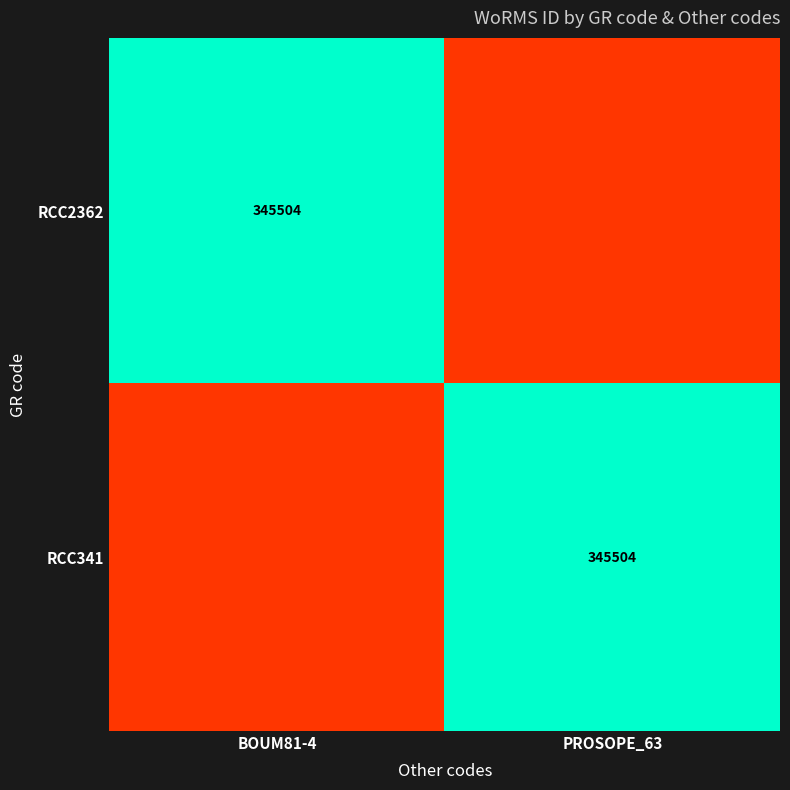

Is the value of RCC341 at BOUM81-4 greater than the value of RCC2362 at PROSOPE_63?

No